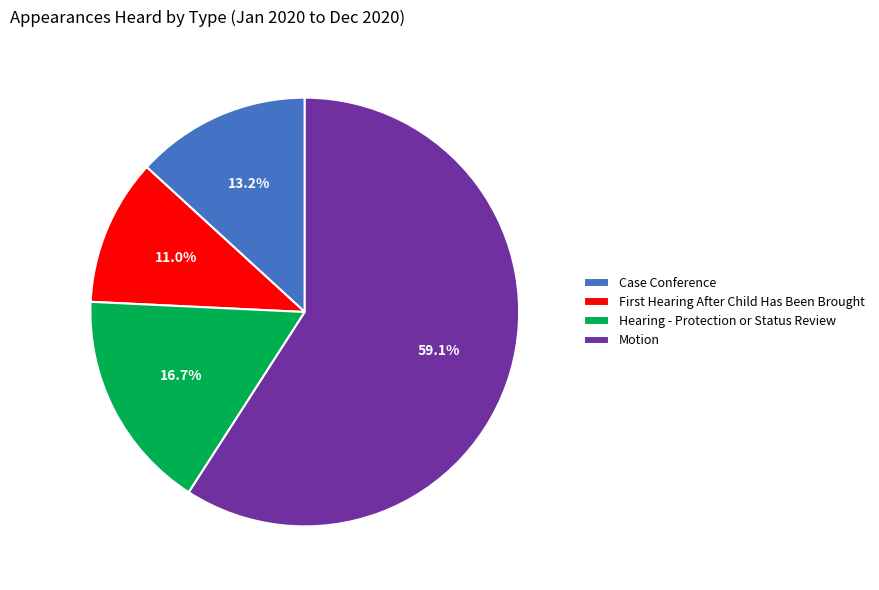

To the nearest percent, what is the difference between the largest and smallest slice percentages?

48%